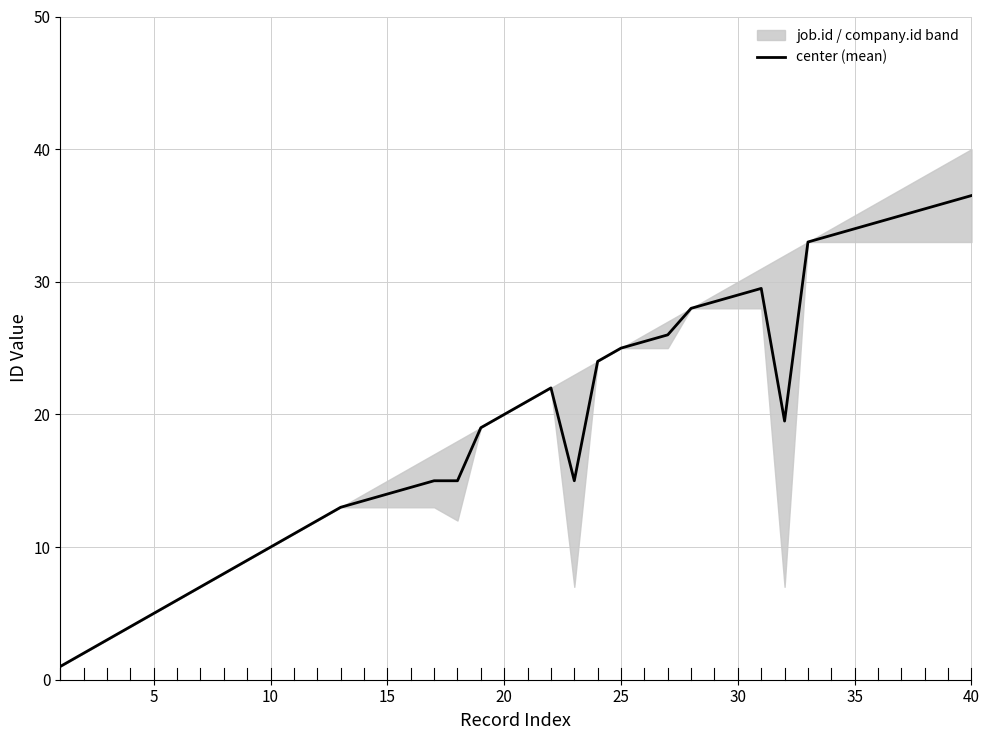

What is the highest value of the center (mean) series?

36.5